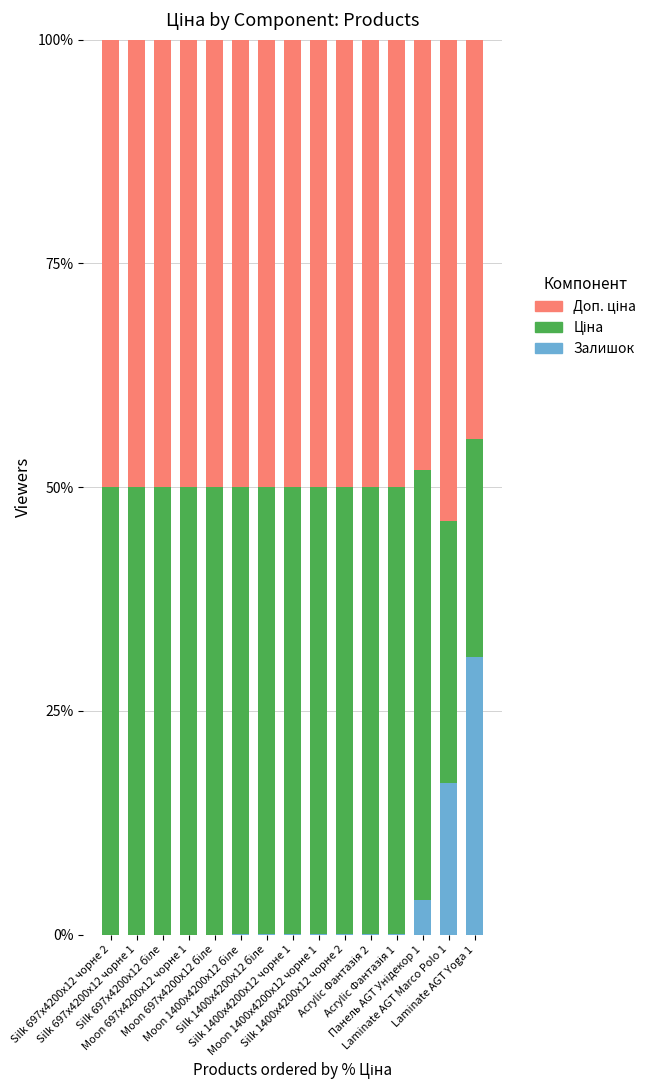

Rank the categories by Залишок value from highest to lowest.

Laminate AGT Yoga 1, Laminate AGT Marco Polo 1, Панель AGT Унідекор 1, Acrylic Фантазія 1, Acrylic Фантазія 2, Silk 1400x4200x12 чорне 2, Moon 1400x4200x12 чорне 1, Silk 1400x4200x12 чорне 1, Silk 1400x4200x12 біле, Moon 1400x4200x12 біле, Silk 697x4200x12 чорне 2, Silk 697x4200x12 чорне 1, Silk 697x4200x12 біле, Moon 697x4200x12 чорне 1, Moon 697x4200x12 біле